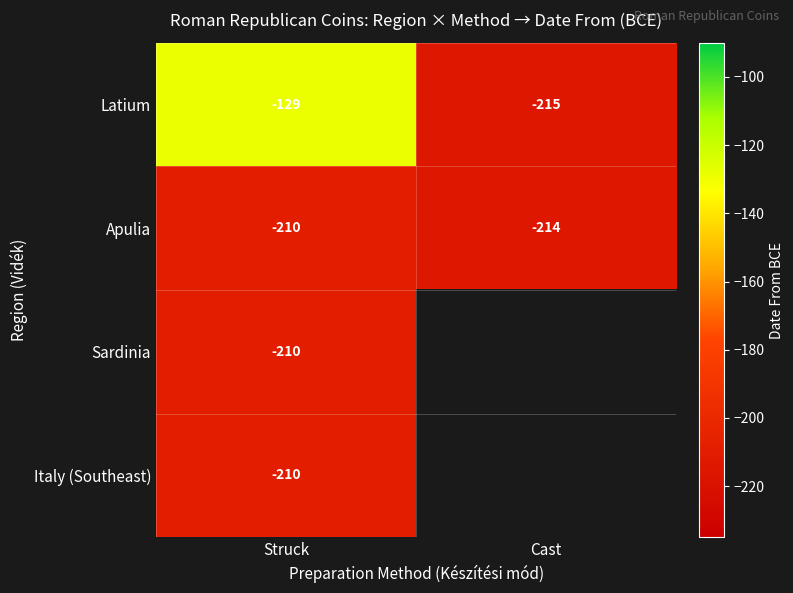

What is the minimum value for Apulia?

-214